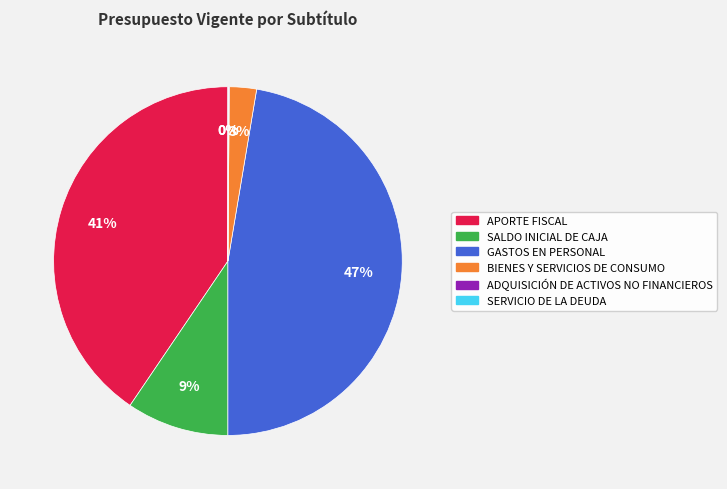

Combined, do SALDO INICIAL DE CAJA and BIENES Y SERVICIOS DE CONSUMO account for over 50%?

No